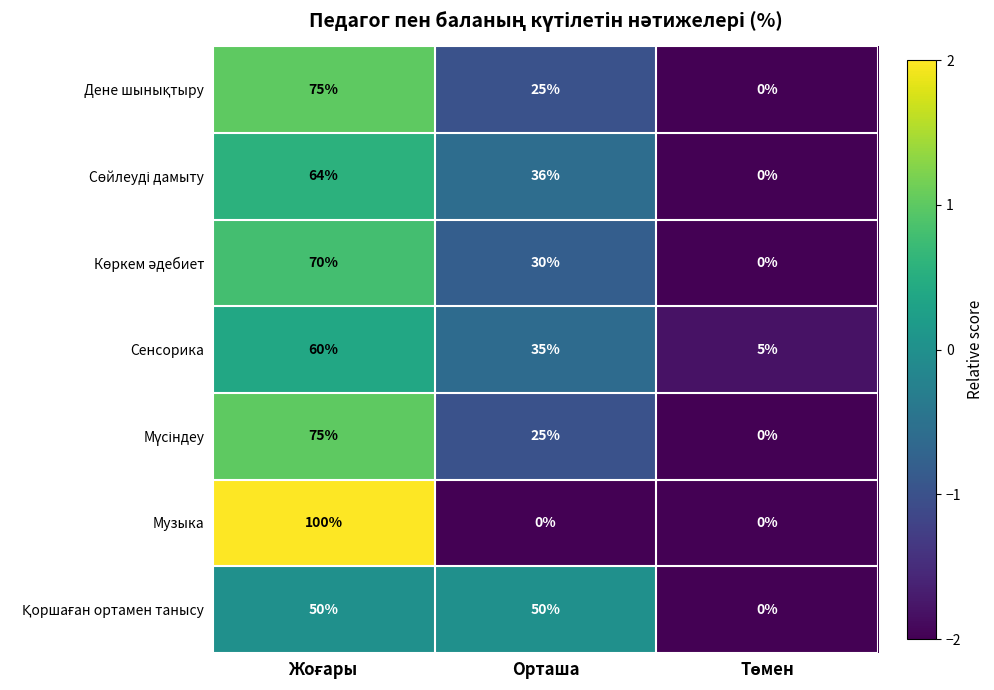

What is the spread (max minus min) of values at Орташа?

50